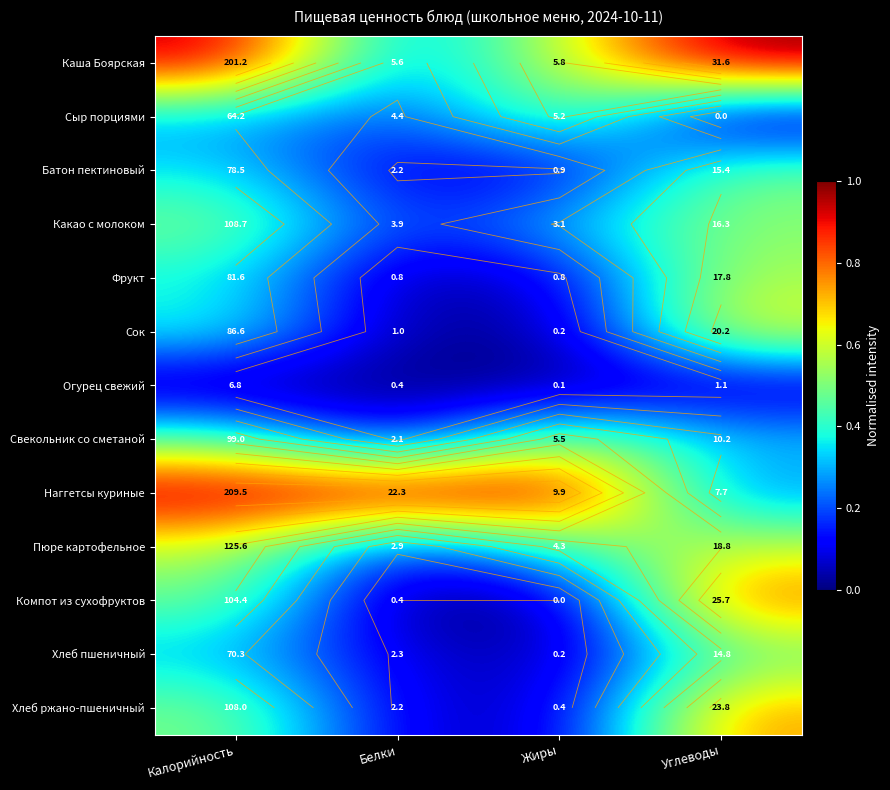

At Калорийность, list the series in order from smallest to largest.

Огурец свежий, Сыр порциями, Хлеб пшеничный, Батон пектиновый, Фрукт, Сок, Свекольник со сметаной, Компот из сухофруктов, Хлеб ржано-пшеничный, Какао с молоком, Пюре картофельное, Каша Боярская, Наггетсы куриные